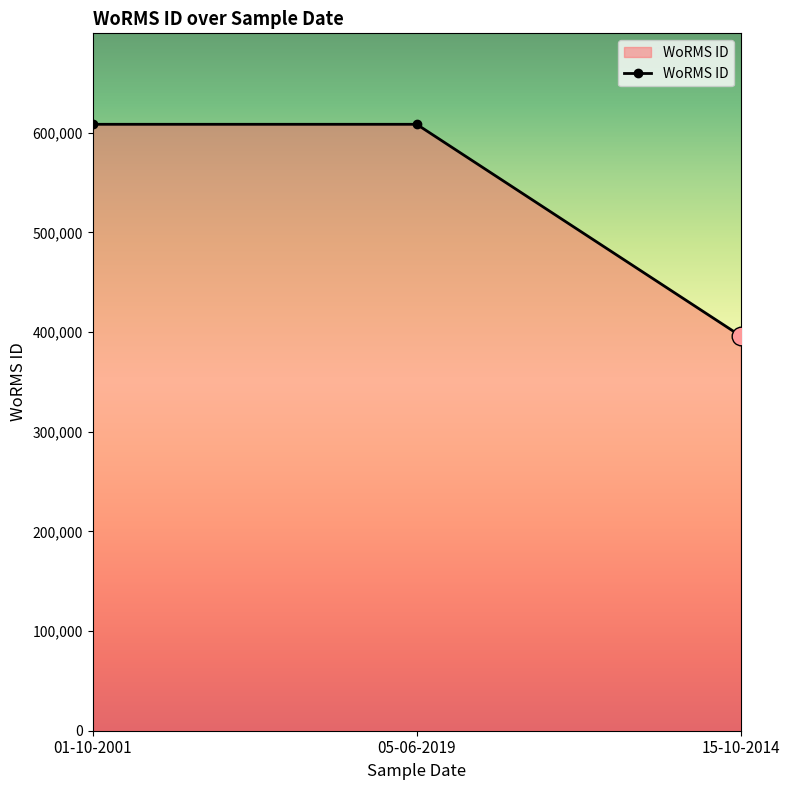

What is the ratio of the value at 05-06-2019 to the value at 15-10-2014?

1.5